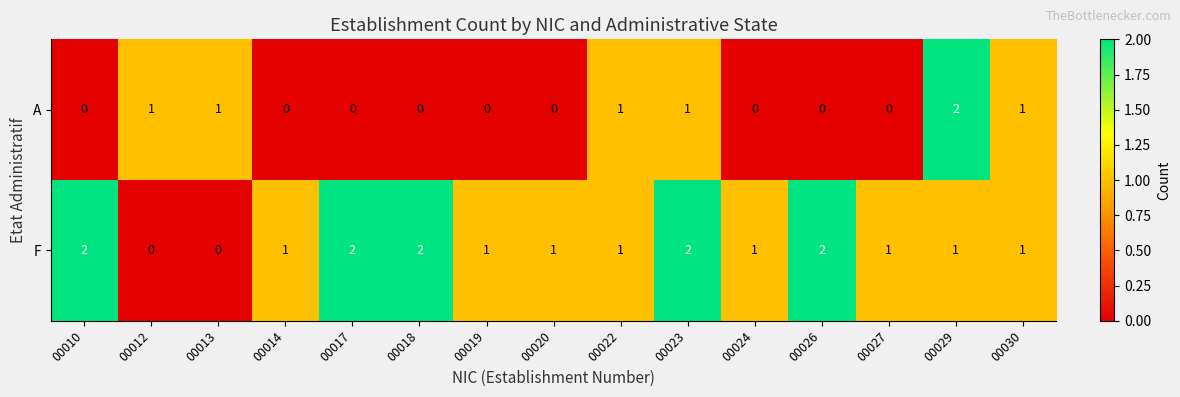

Reading left to right, transcribe all the data shown in this chart.

A: 00010=0	00012=1	00013=1	00014=0	00017=0	00018=0	00019=0	00020=0	00022=1	00023=1	00024=0	00026=0	00027=0	00029=2	00030=1
F: 00010=2	00012=0	00013=0	00014=1	00017=2	00018=2	00019=1	00020=1	00022=1	00023=2	00024=1	00026=2	00027=1	00029=1	00030=1